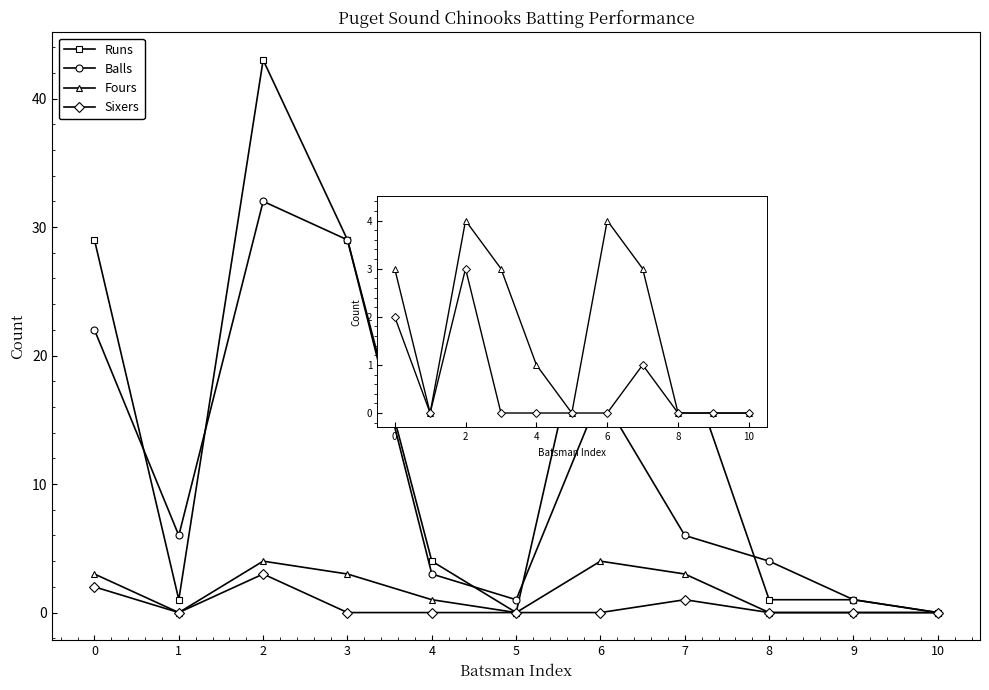

What is the difference between the maximum and minimum values in the Balls series?

32